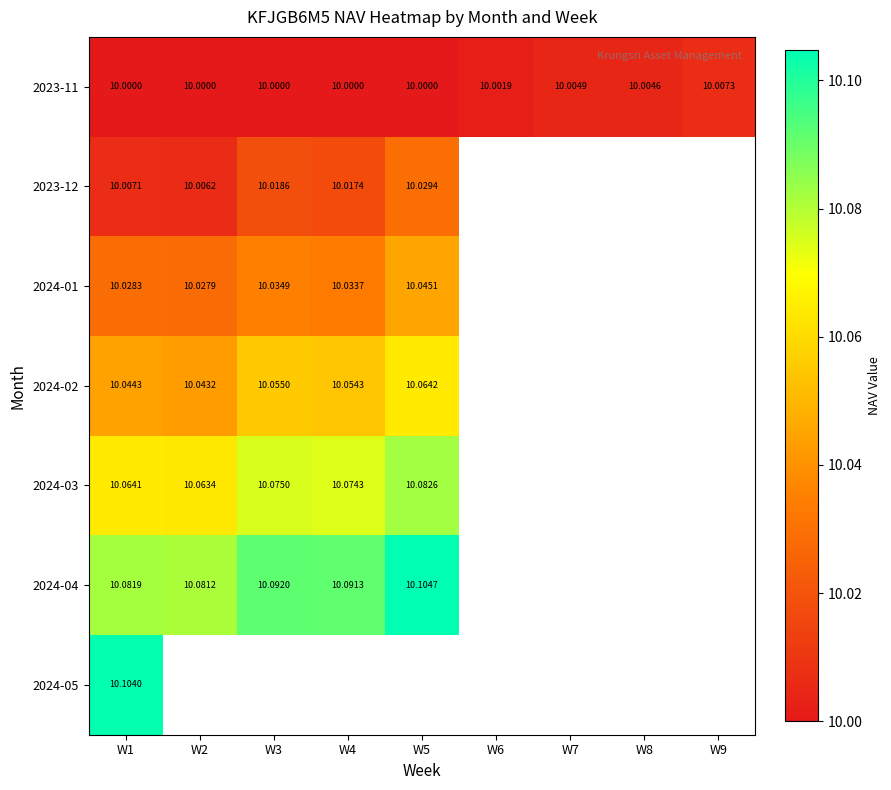

At which category is the sum across all series the highest?

W1